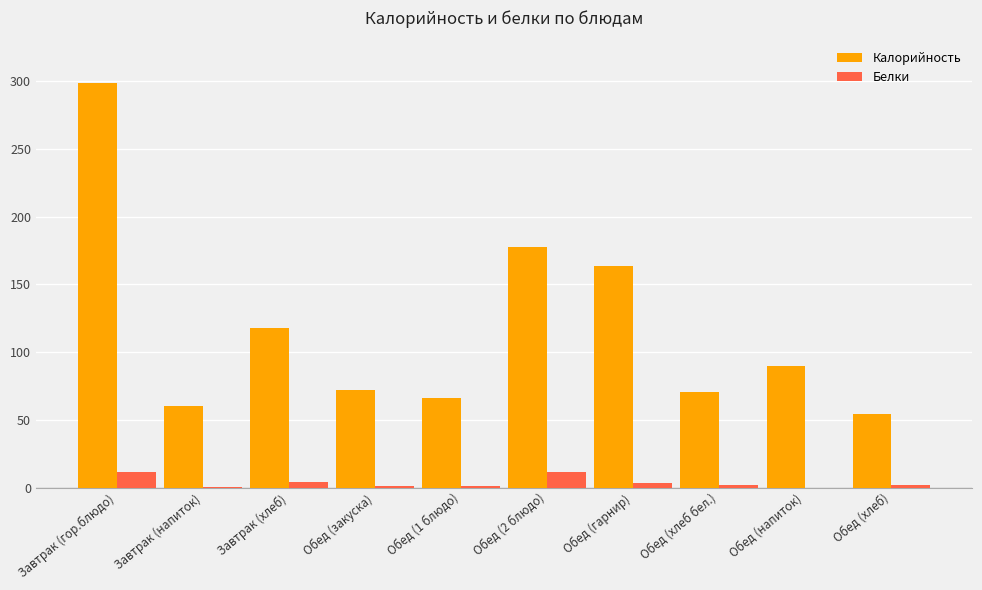

Does the chart contain stacked bars?

No